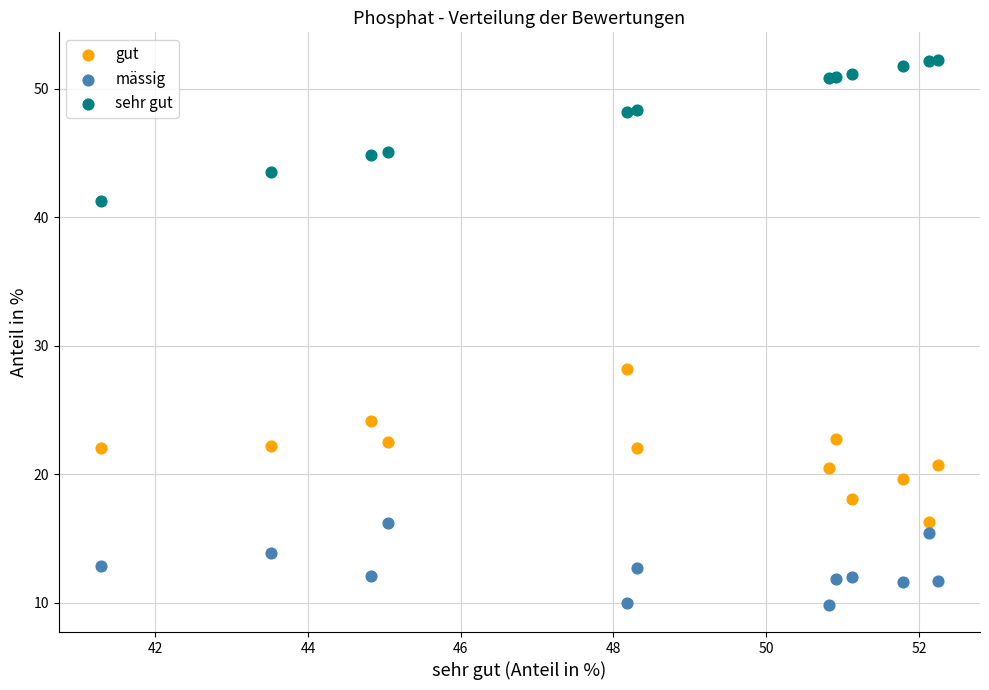

Which series contains the highest Y value?

sehr gut